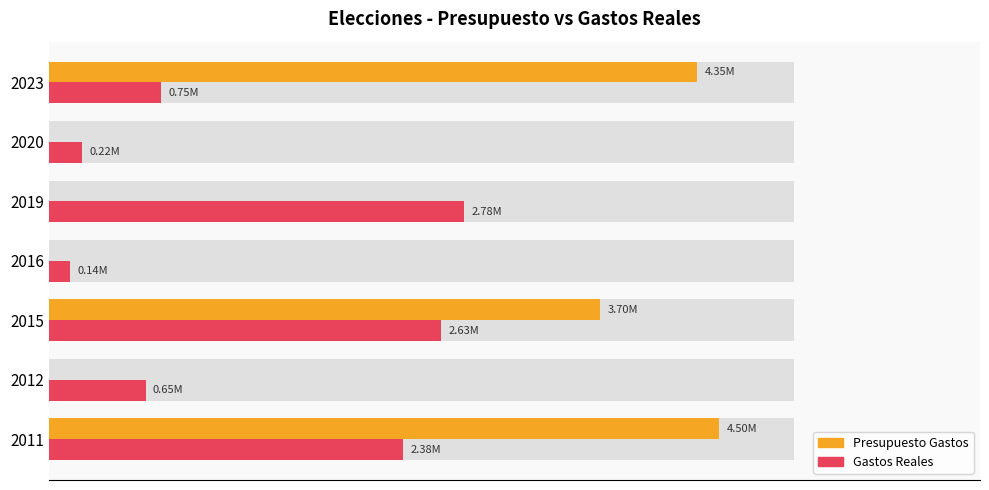

How many bars are there in total?

14